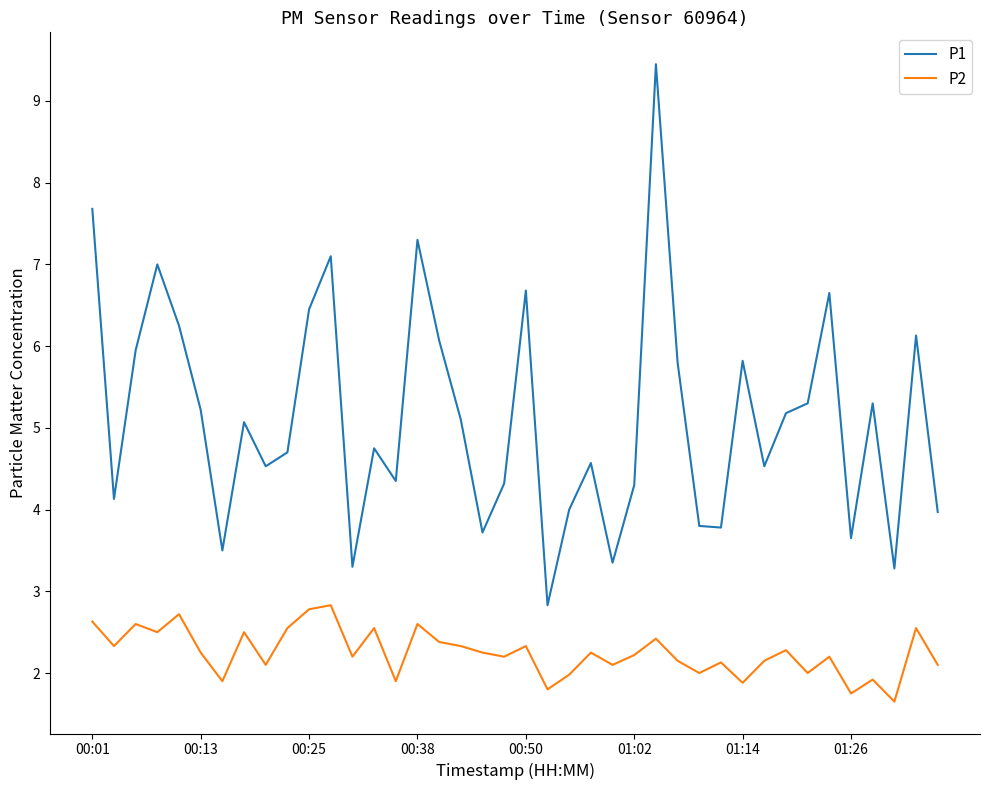

List the series in order of their peak value, highest first.

P1, P2